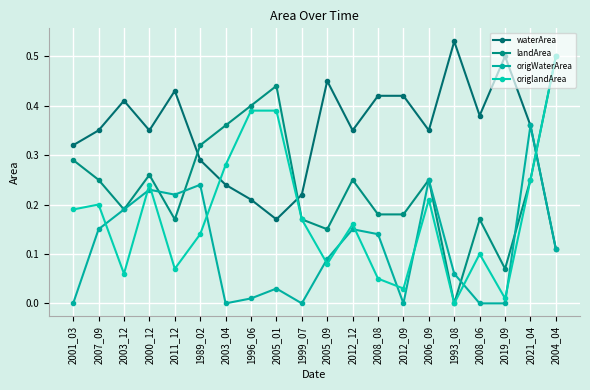

How many values in origlandArea are above zero?

19